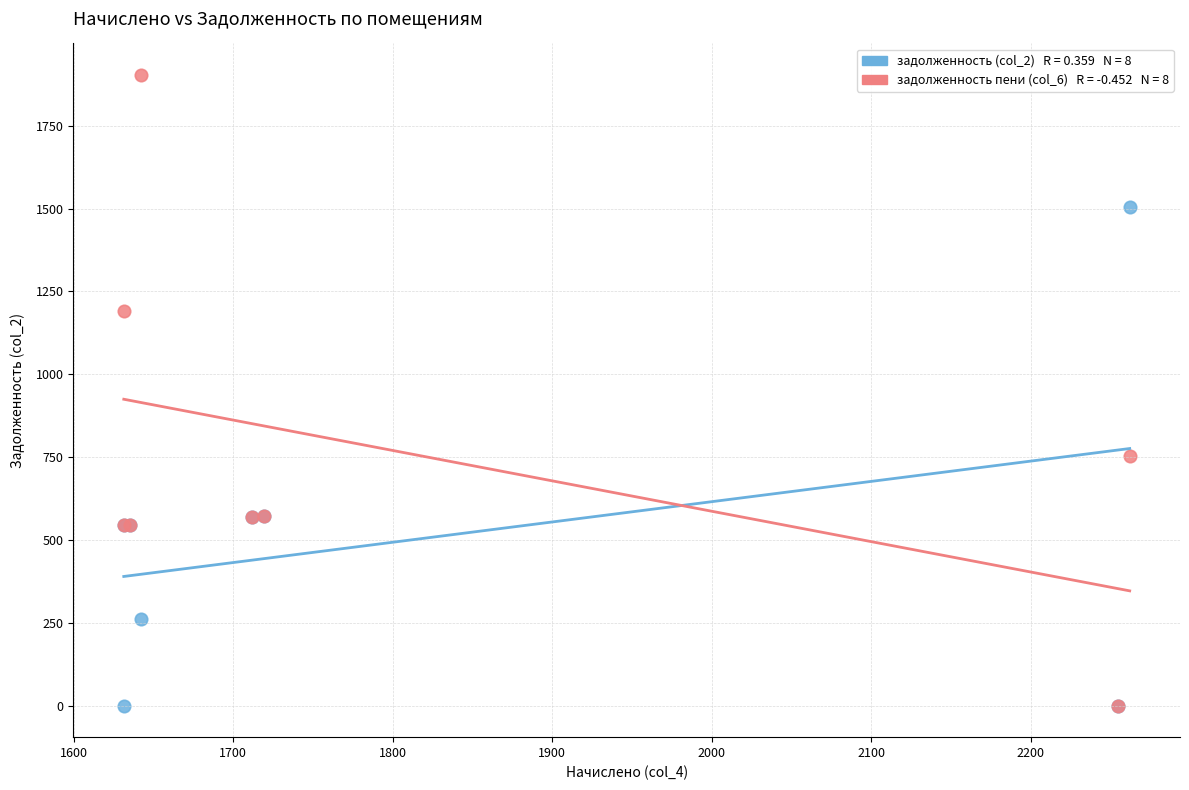

Across all series, what Y value is closest to 951?

754.0